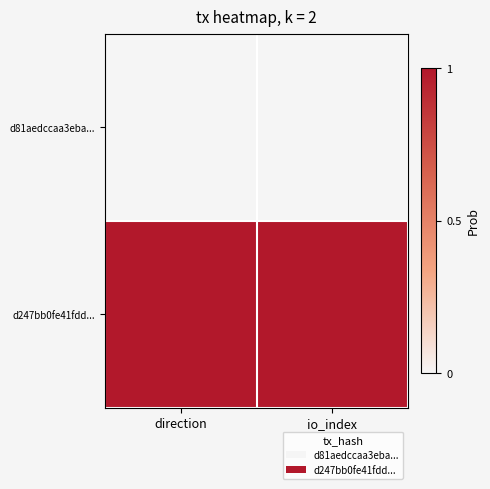

Which has a higher value, io_index or direction?

io_index